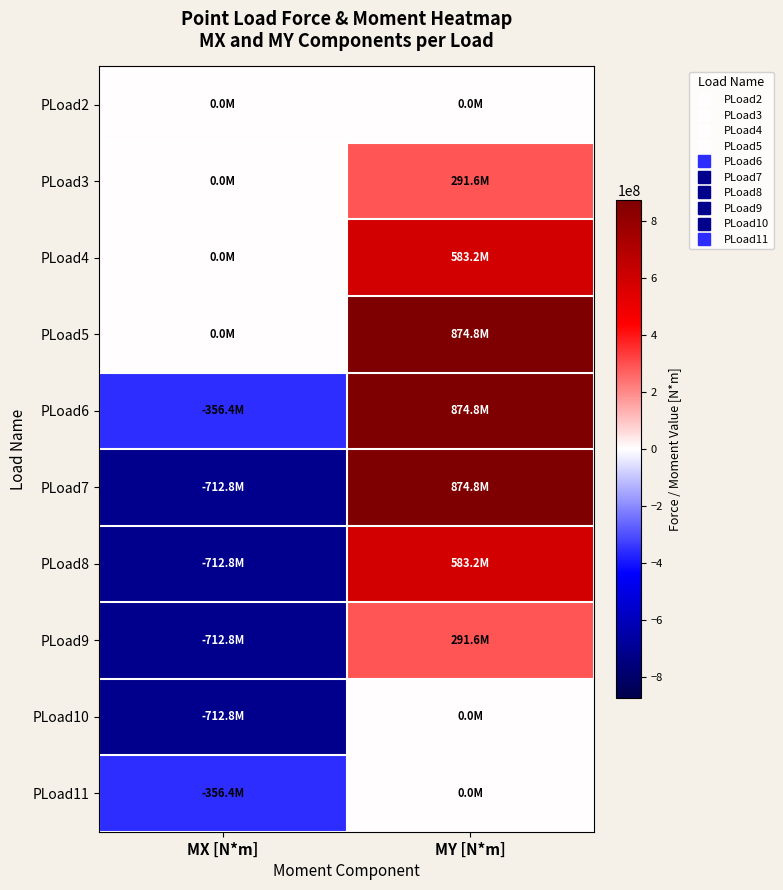

Reading left to right, what are all the values shown in this chart?

PLoad2: MX [N*m]=0	MY [N*m]=0
PLoad3: MX [N*m]=0	MY [N*m]=291600000
PLoad4: MX [N*m]=0	MY [N*m]=583200000
PLoad5: MX [N*m]=0	MY [N*m]=874800000
PLoad6: MX [N*m]=-356400000	MY [N*m]=874800000
PLoad7: MX [N*m]=-712800000	MY [N*m]=874800000
PLoad8: MX [N*m]=-712800000	MY [N*m]=583200000
PLoad9: MX [N*m]=-712800000	MY [N*m]=291600000
PLoad10: MX [N*m]=-712800000	MY [N*m]=0
PLoad11: MX [N*m]=-356400000	MY [N*m]=0